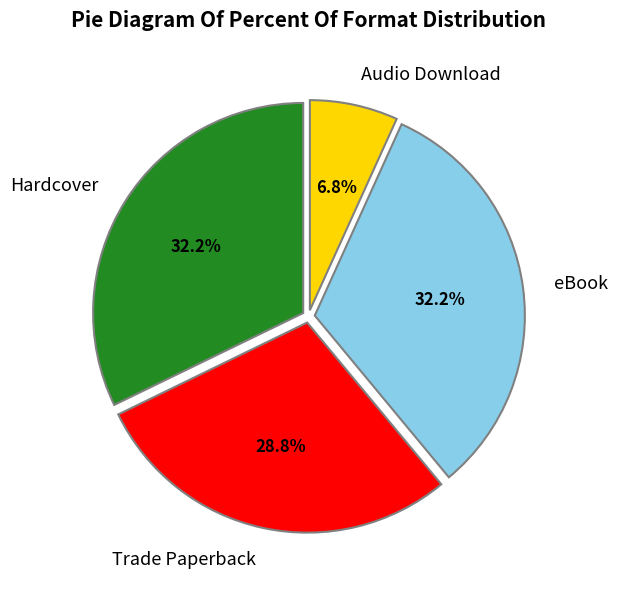

To the nearest percent, what portion does eBook represent?

32%